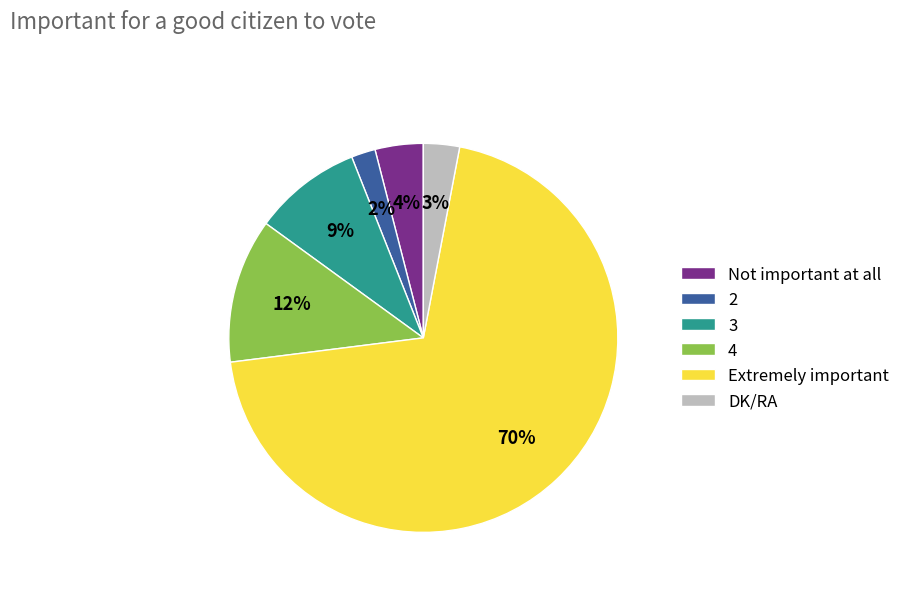

Rank the categories by value from lowest to highest.

2, DK/RA, Not important at all, 3, 4, Extremely important